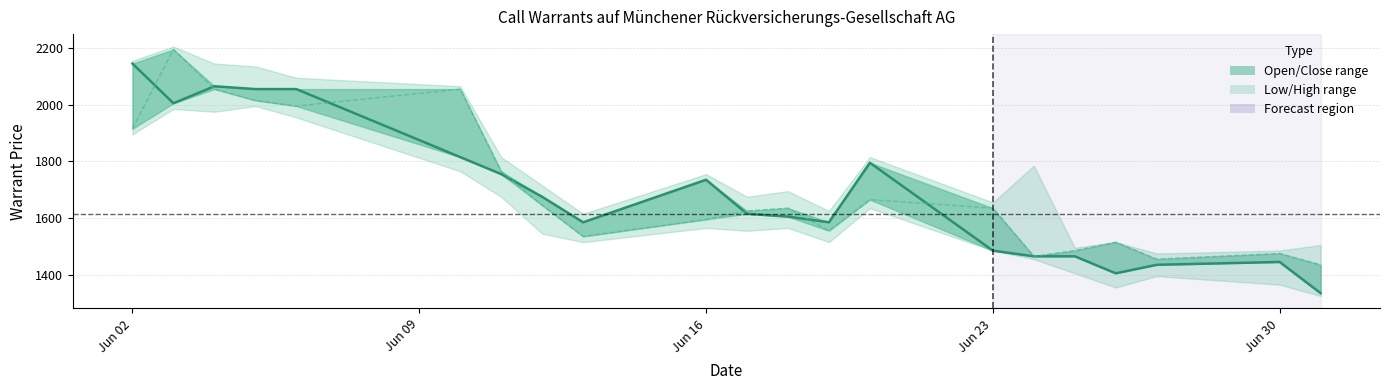

How many lines are shown in the chart?

2